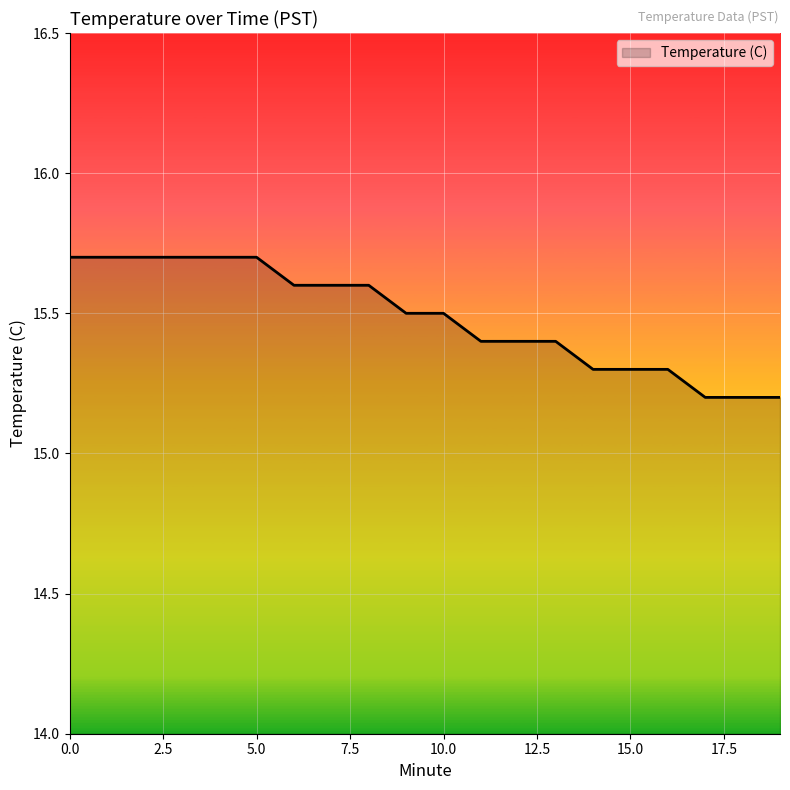

Reading right to left, extract all data points from this chart.

15.2	15.2	15.2	15.3	15.3	15.3	15.4	15.4	15.4	15.5	15.5	15.6	15.6	15.6	15.7	15.7	15.7	15.7	15.7	15.7